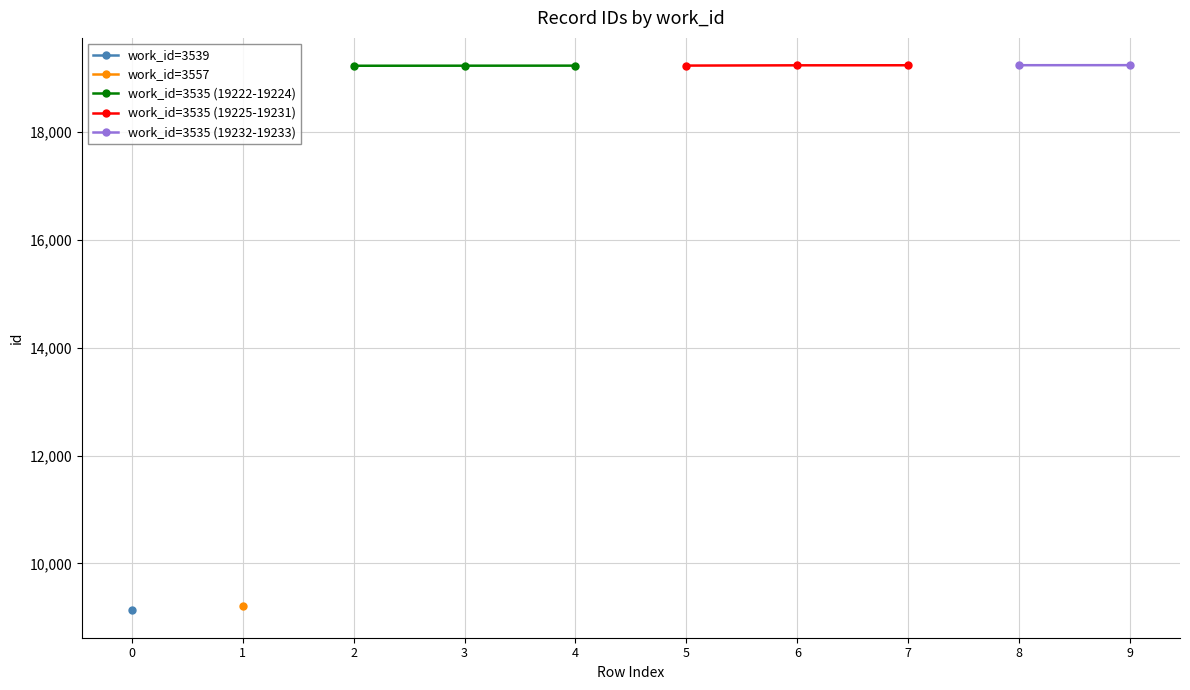

Which series has the widest spread of values?

id=19225 (work 3535-b)